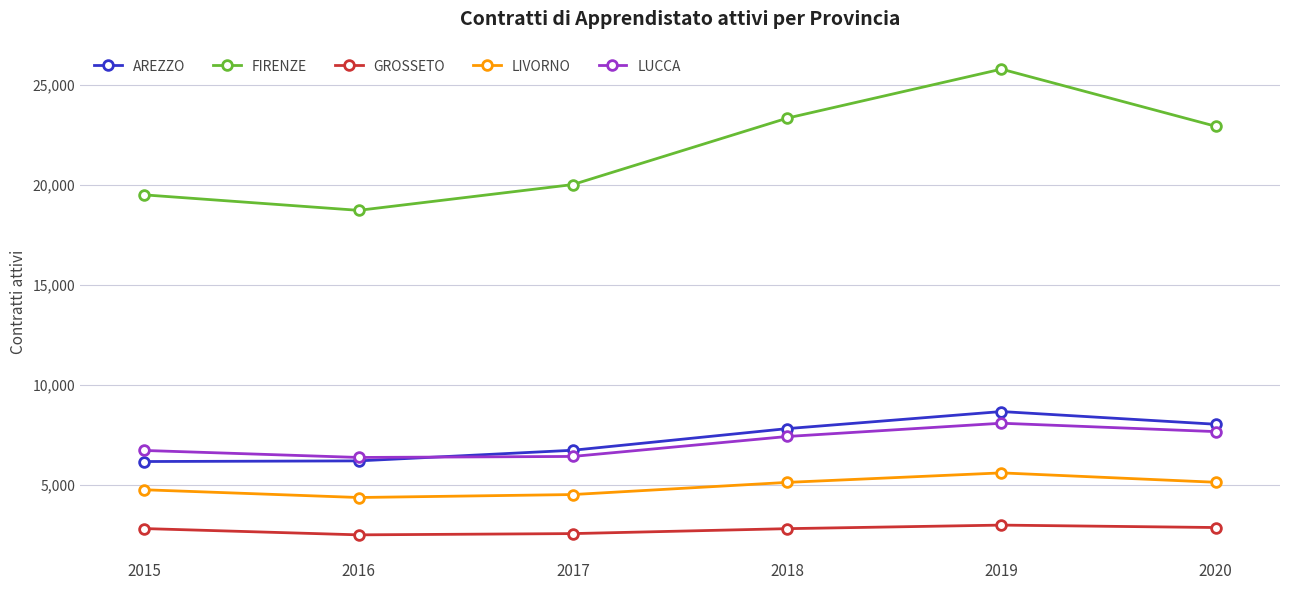

What is the value of the LUCCA point at the 1st from the left?

6737